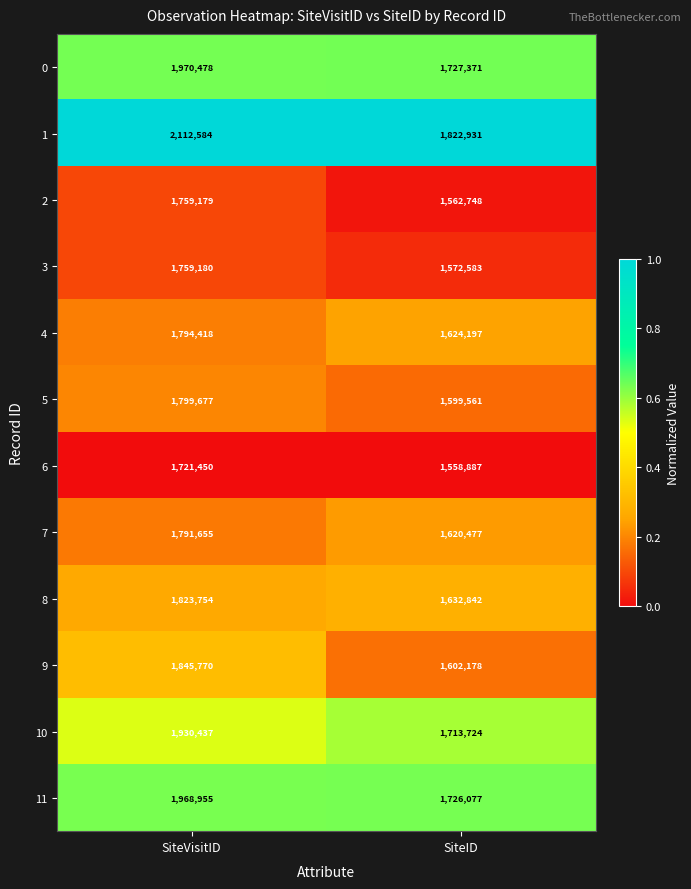

Which series has the largest total across all categories?

1